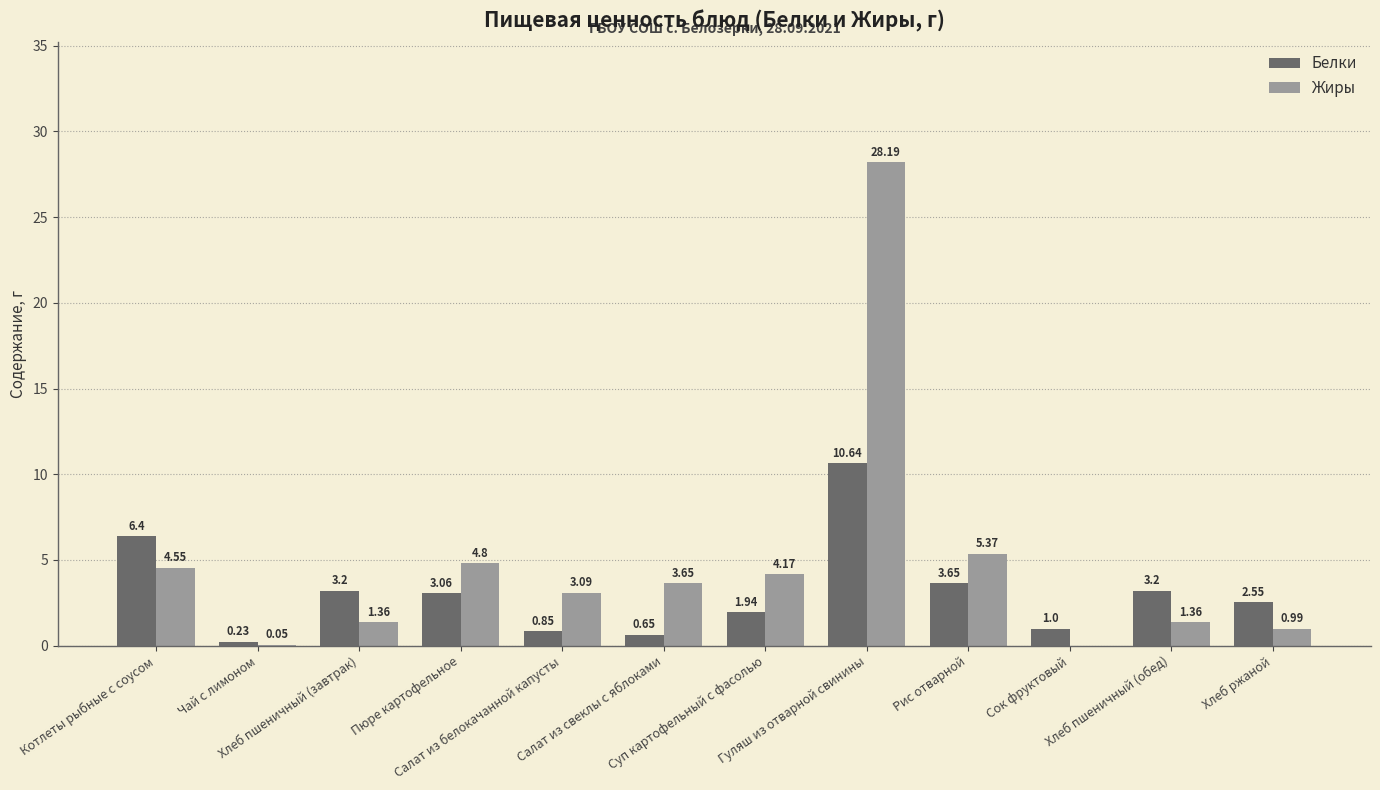

The value of Жиры at Котлеты рыбные с соусом is 4.5. True or false?

True